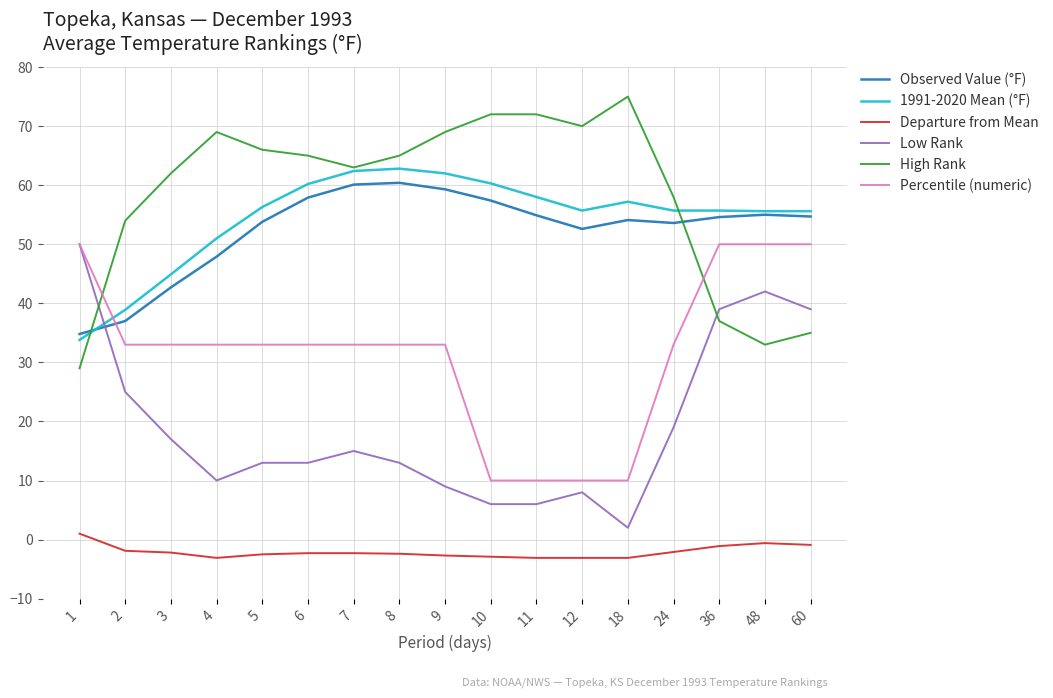

What is the total value across all series at 9?

229.6